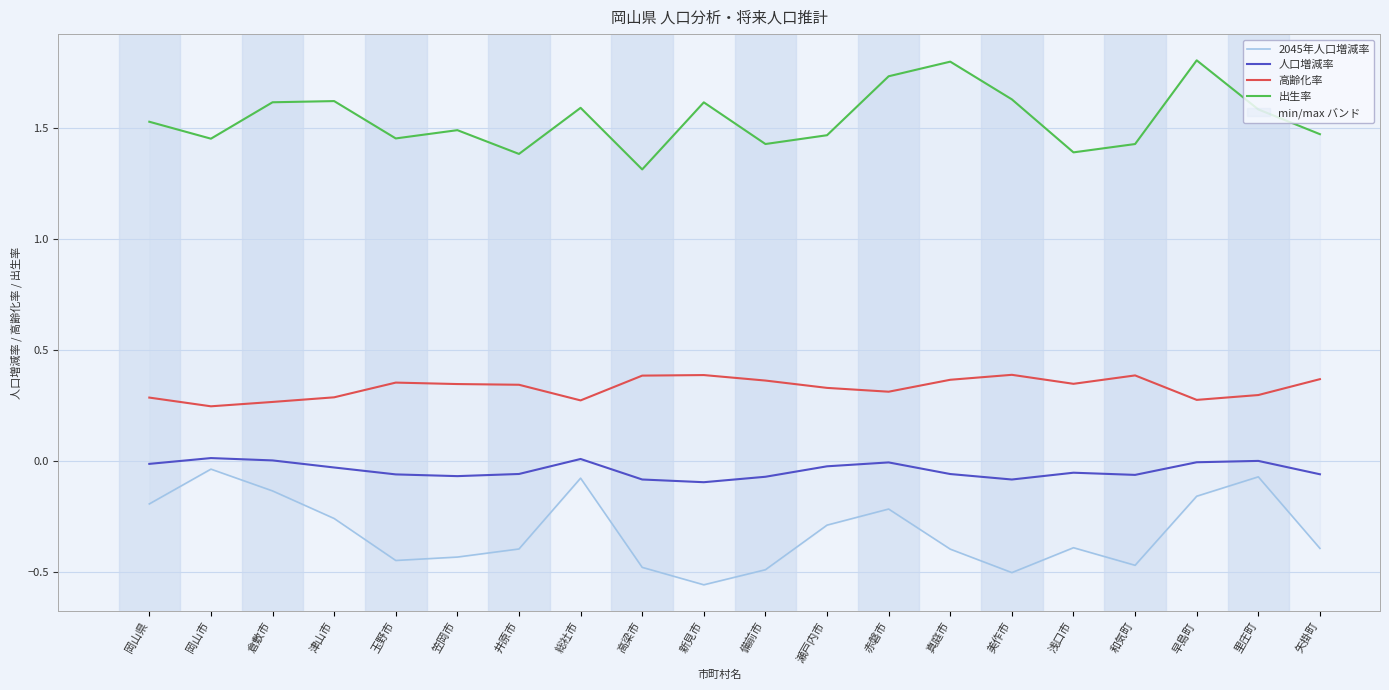

True or false: 出生率 and 2045年人口増減率 cross at least once.

False